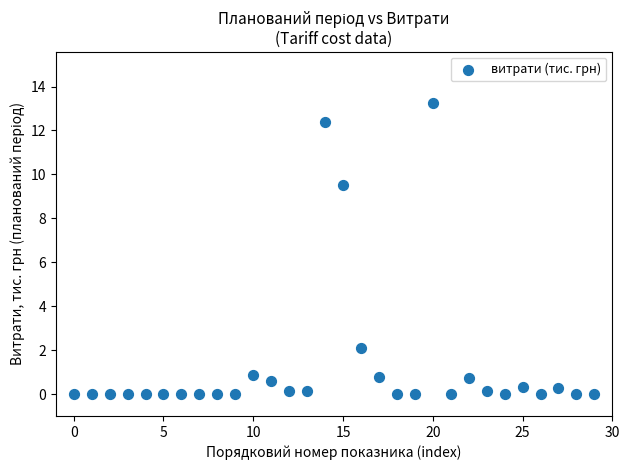

What Y value in the scatter plot is closest to 6?

9.5